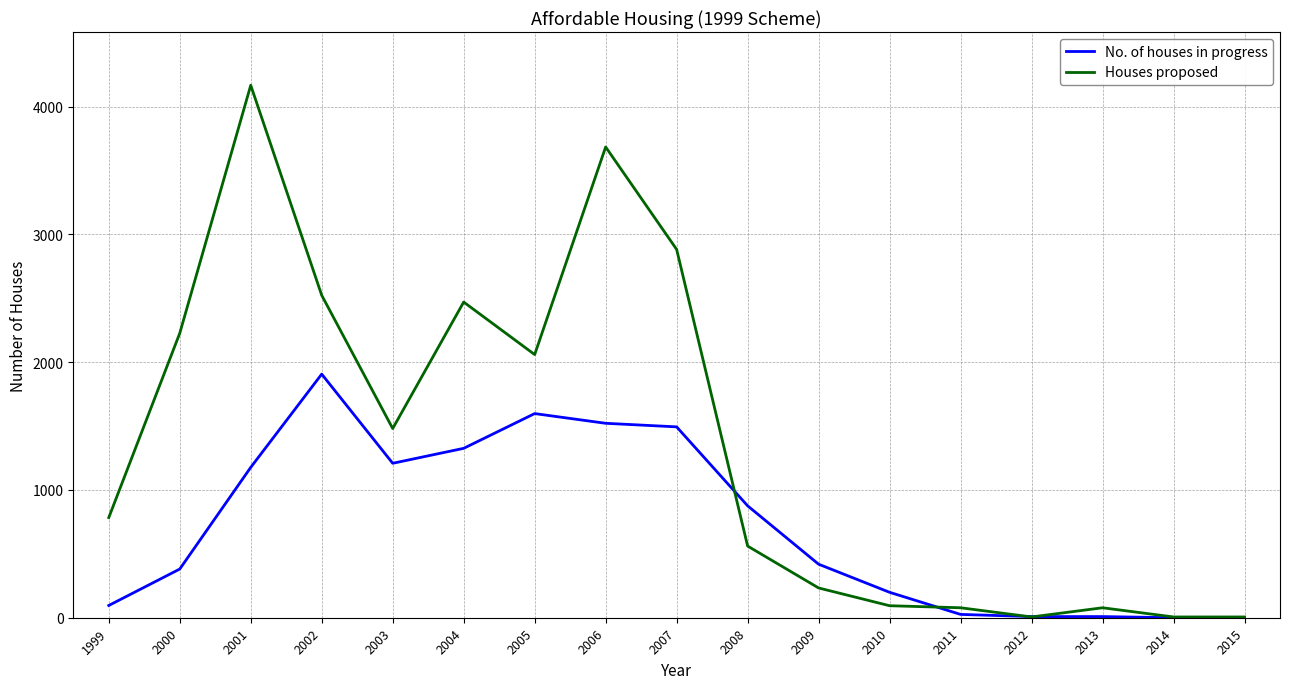

True or false: No. of houses in progress has more than 1 points higher than both neighbors.

True